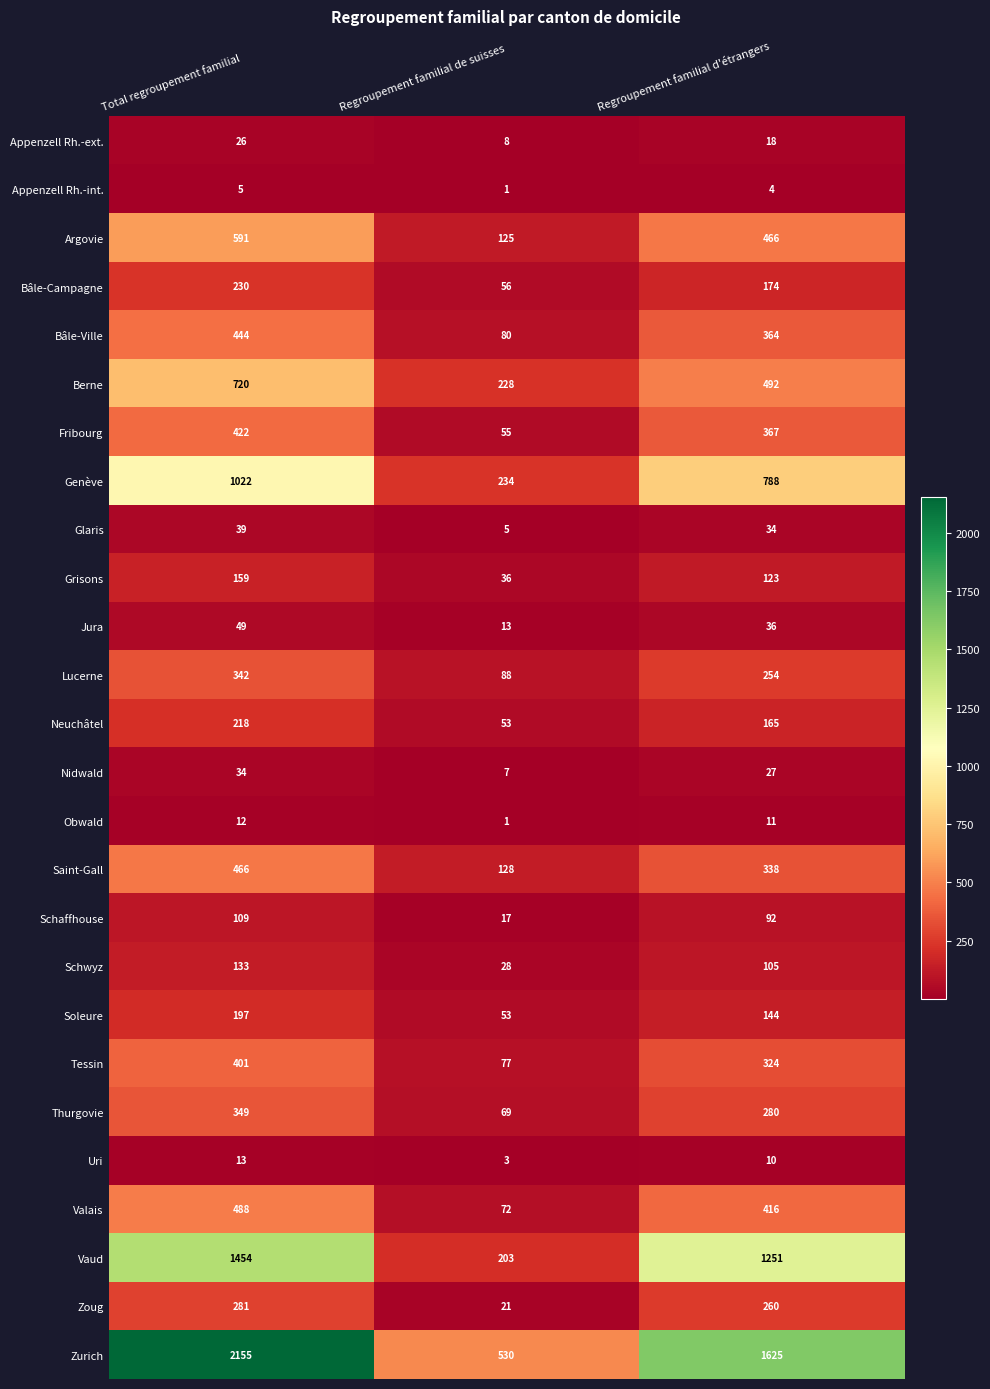

What is the total value across all series at Regroupement familial de suisses?

2191